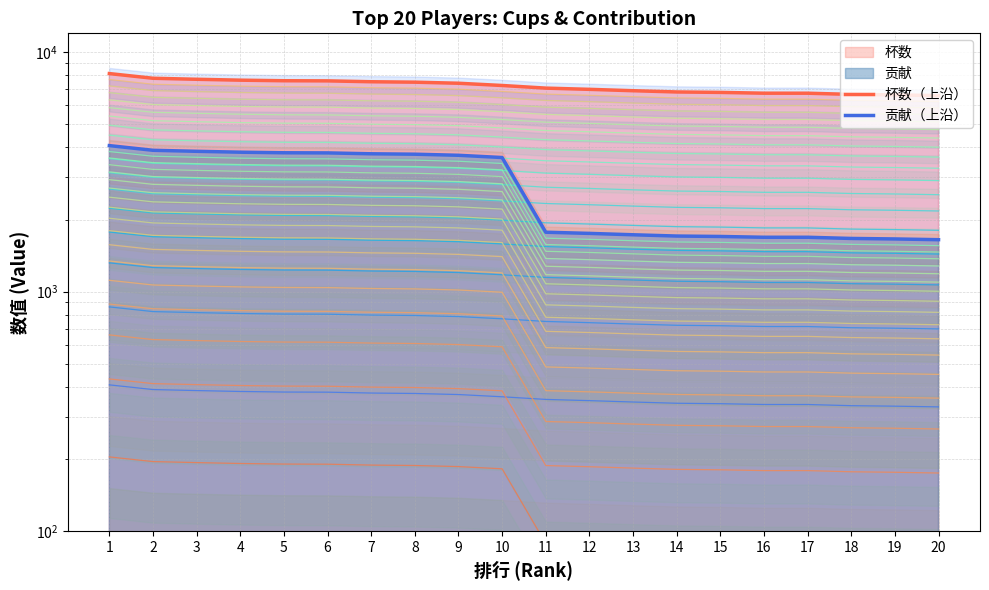

True or false: 杯数（上沿） has more than 1 points higher than both neighbors.

False